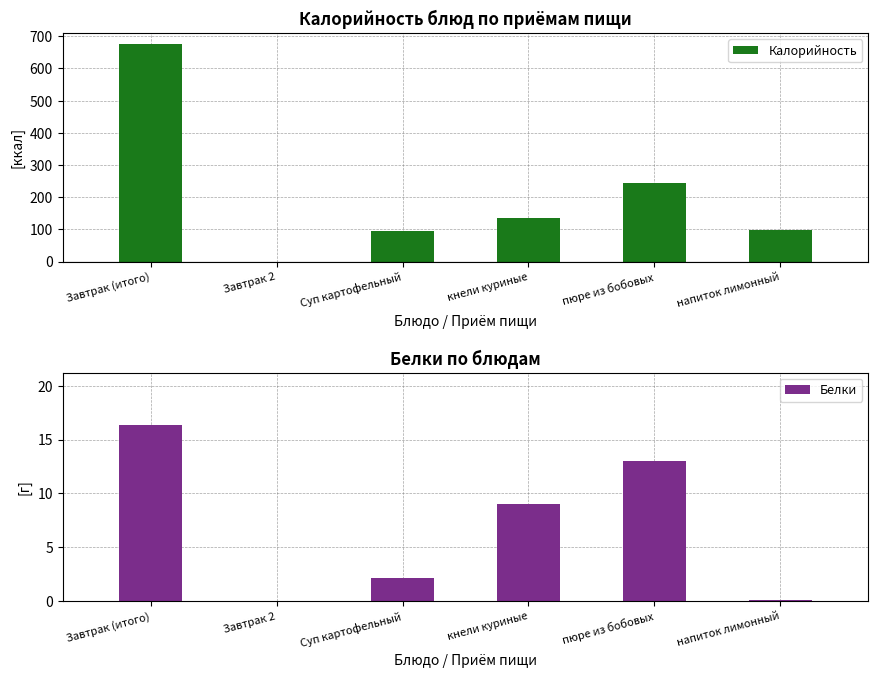

What is the sum of the Калорийность values at пюре из бобовых and Завтрак 2?

243